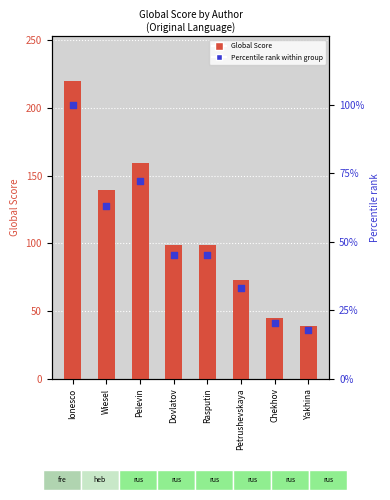

Which series contains the lowest Y value?

Percentile rank within group